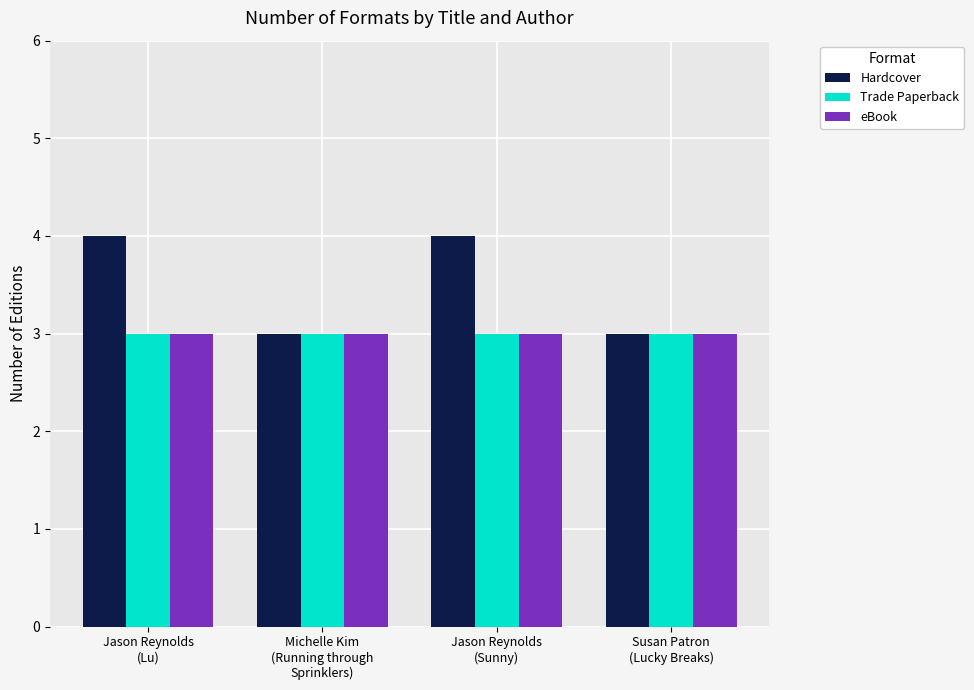

The eBook series shows 3 at Jason Reynolds
(Sunny). True or false?

True